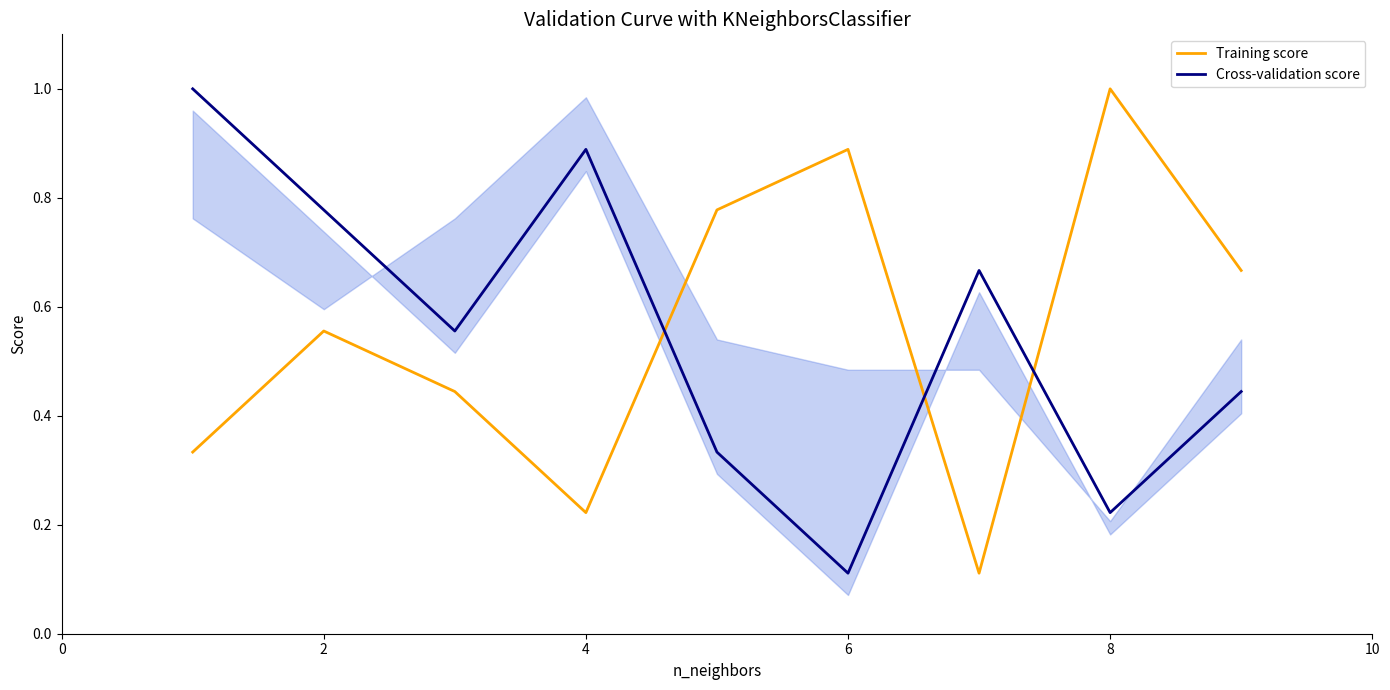

True or false: Cross-validation score and Training score intersect in this chart.

True